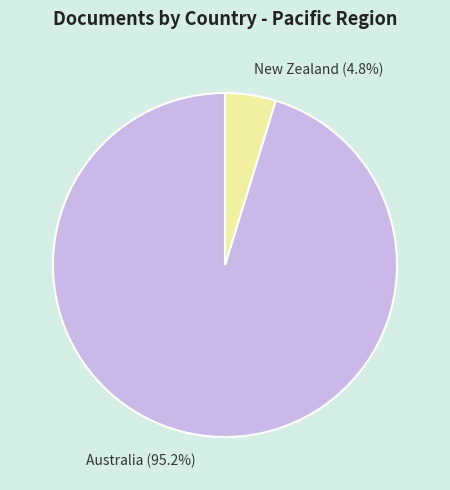

The Australia slice represents 85% of the pie. True or false?

False